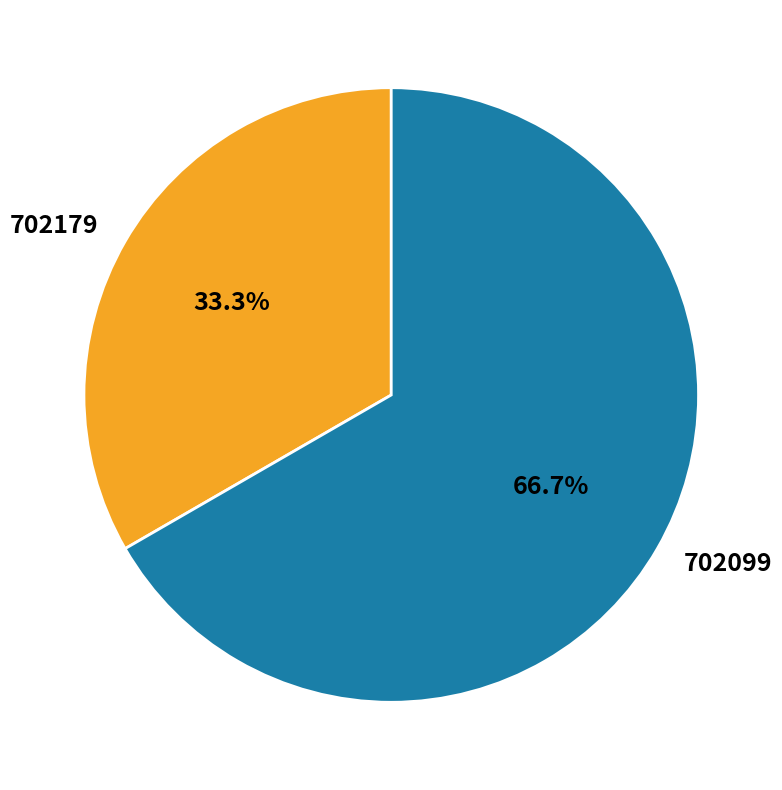

What percentage is NOT represented by 702179?

66.7%